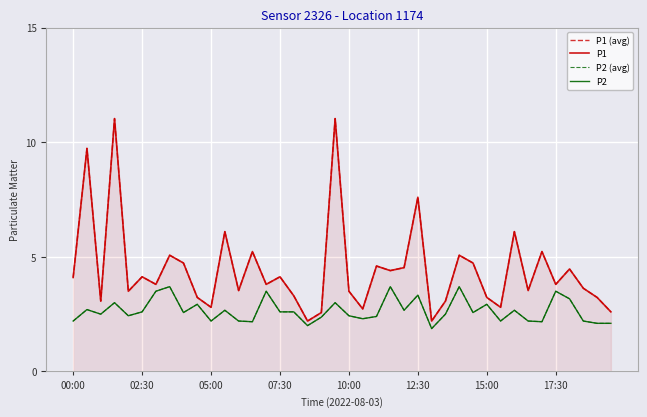

Where is P2 nearest to the value 2?

17